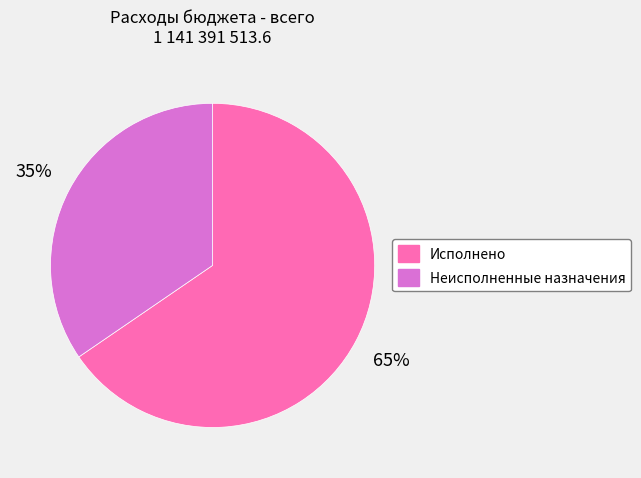

True or false: Неисполненные назначения accounts for 25% of the total.

False